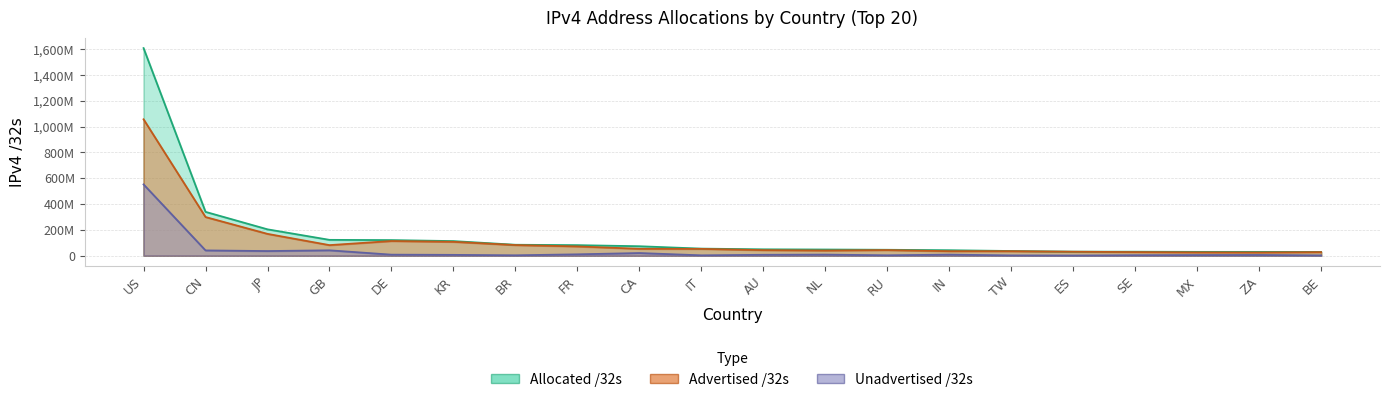

Count the number of categories in the chart.

20